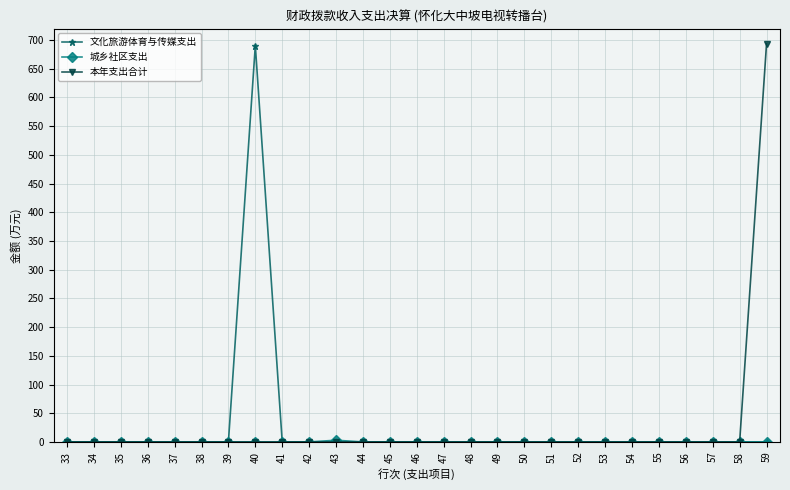

How many lines are shown in the chart?

3